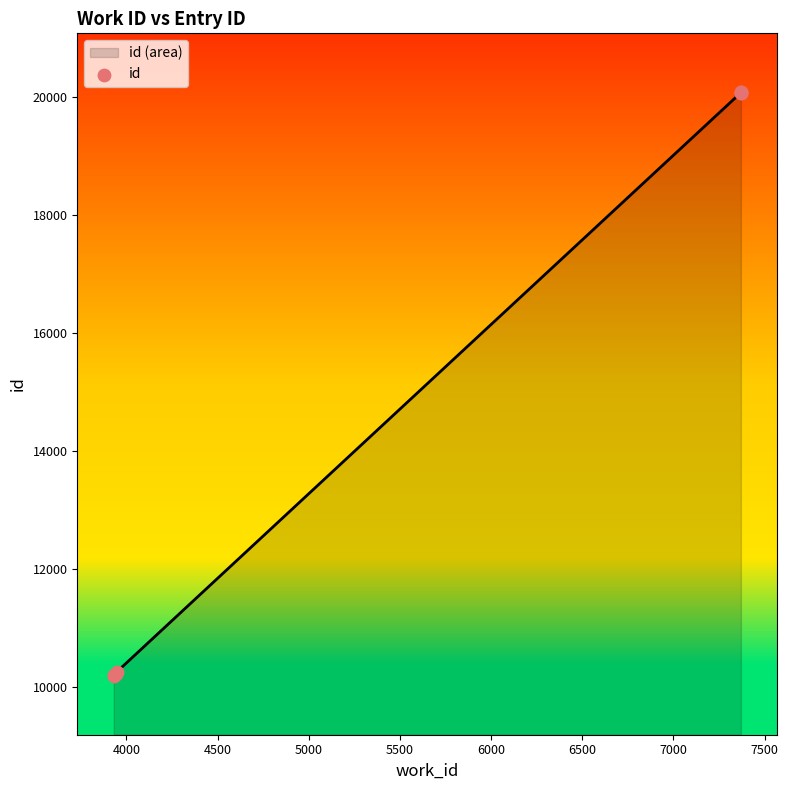

Between 5500 and 6000, which is larger?

6000